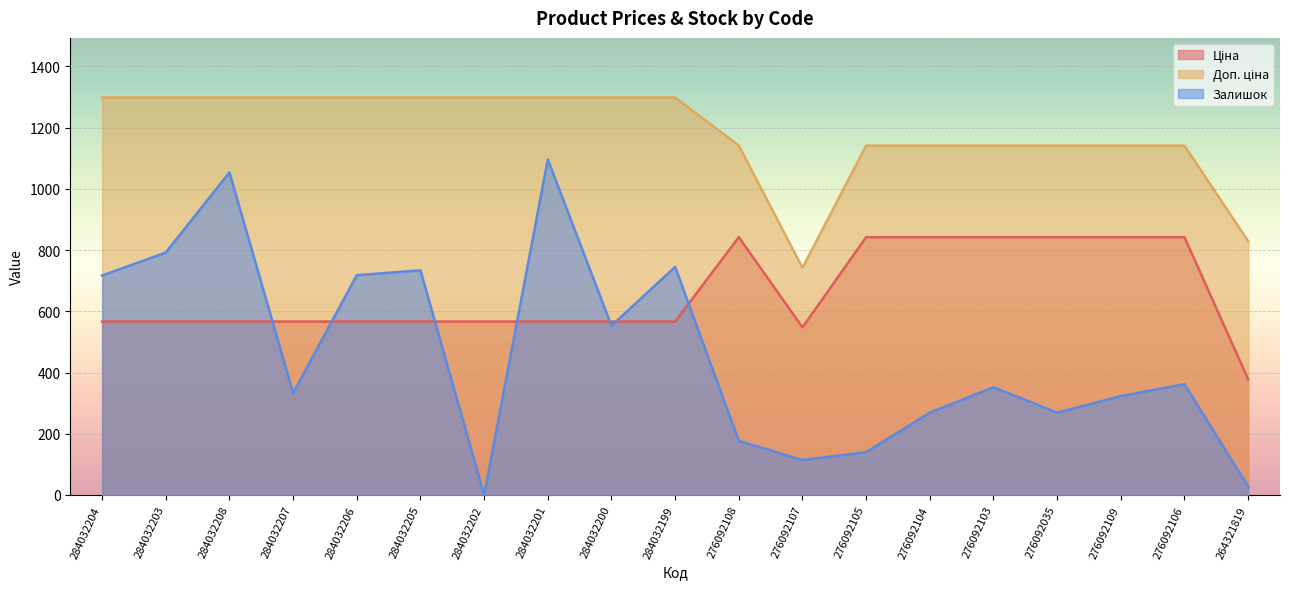

What is the highest value of the Залишок series?

1096.0